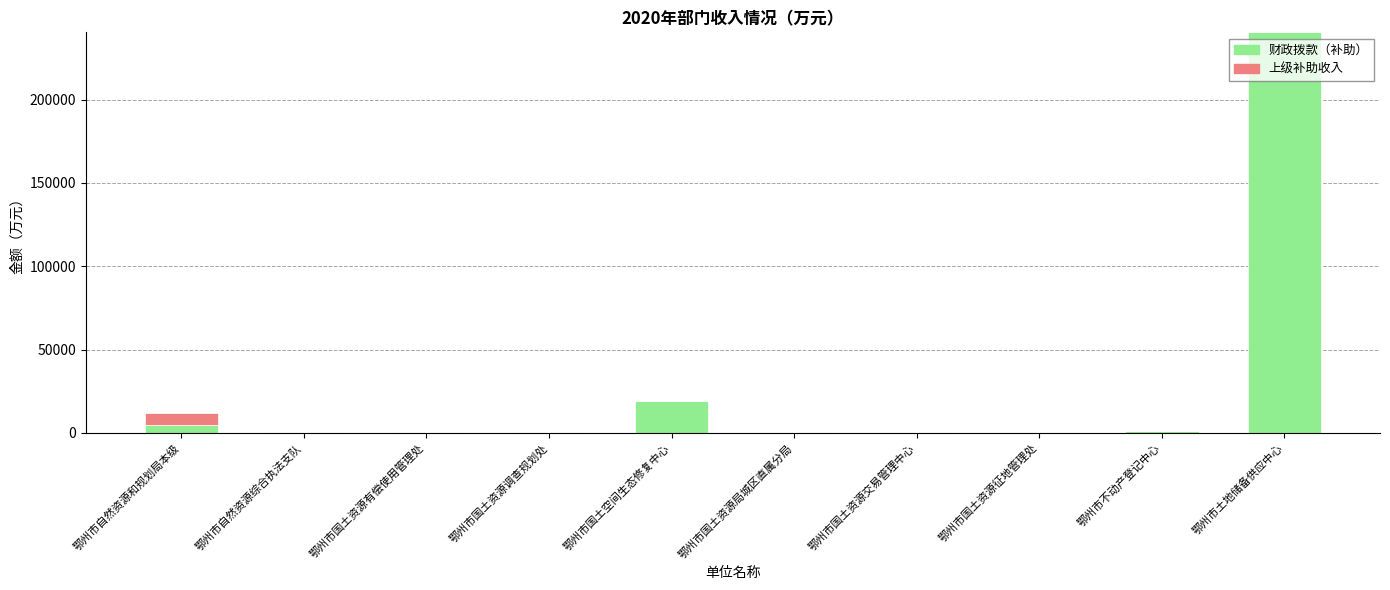

How many series are shown in this chart?

2